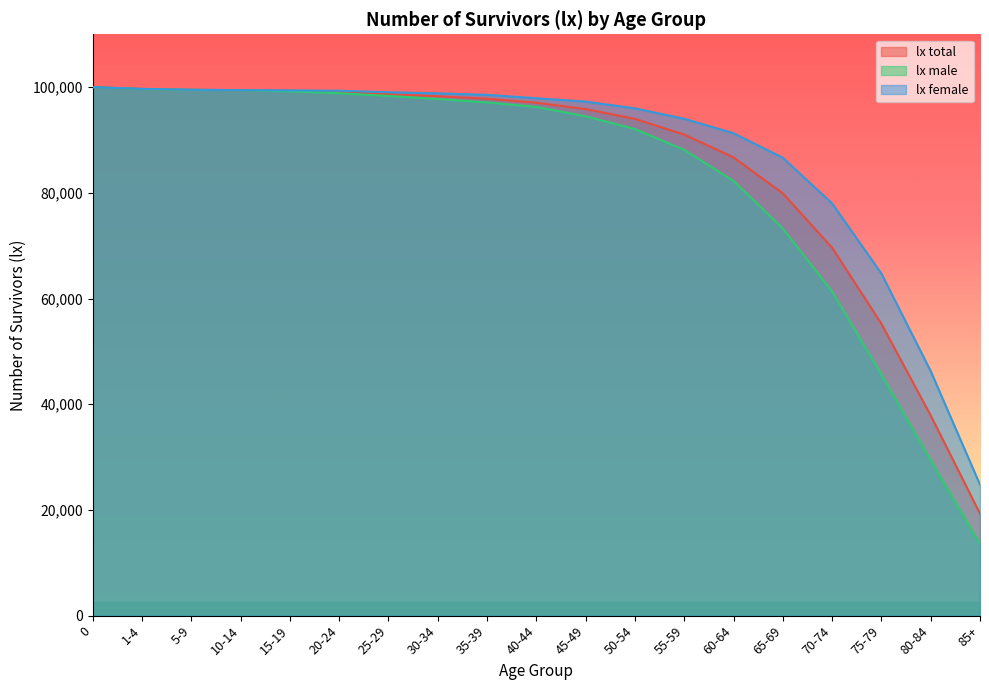

What is the label of the 11th point from the right?

35-39